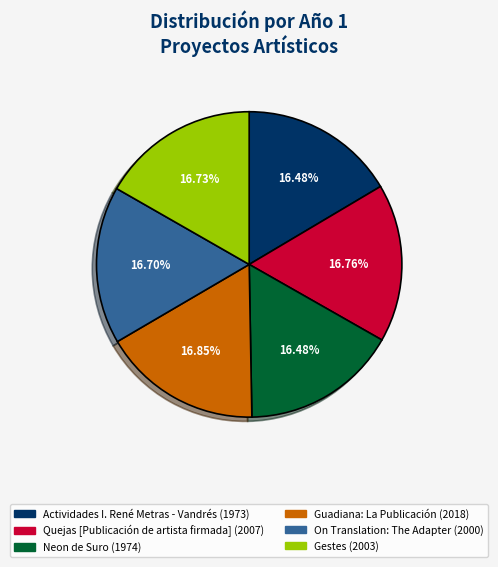

Does Neon de Suro represent more than half of the total?

No